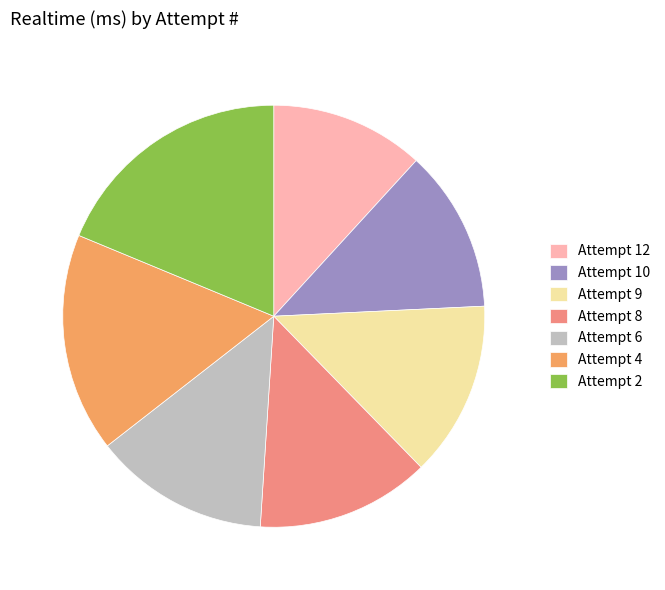

True or false: Attempt 9 accounts for 13% of the total.

True